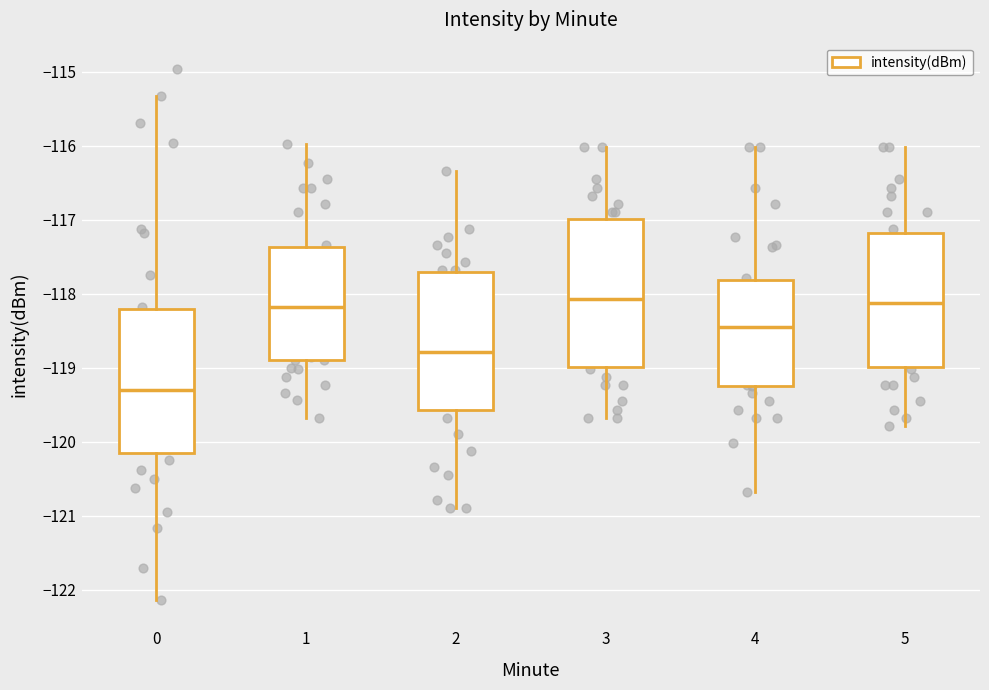

Where is the lower edge of the box at x = 2 on the y-axis? The values are not printed on the chart, so give them approximately, as read against the axis.

-119.6